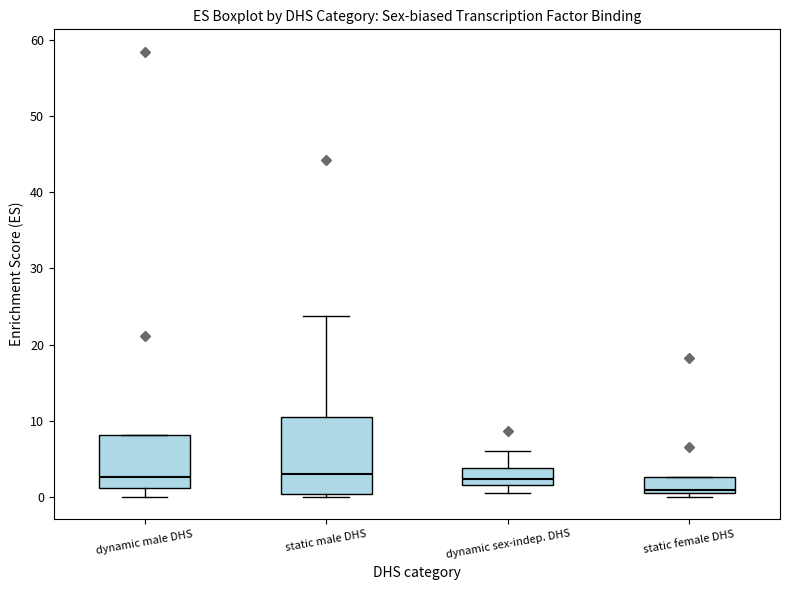

Where is the upper edge of the box for static male DHS on the y-axis? The values are not printed on the chart, so give them approximately, as read against the axis.

11